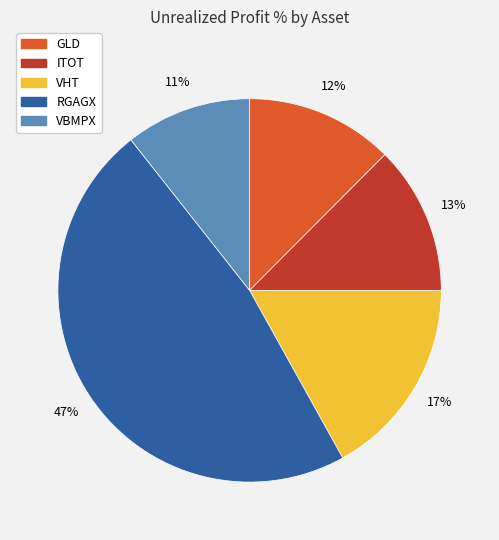

Which category has the biggest portion of the pie?

RGAGX